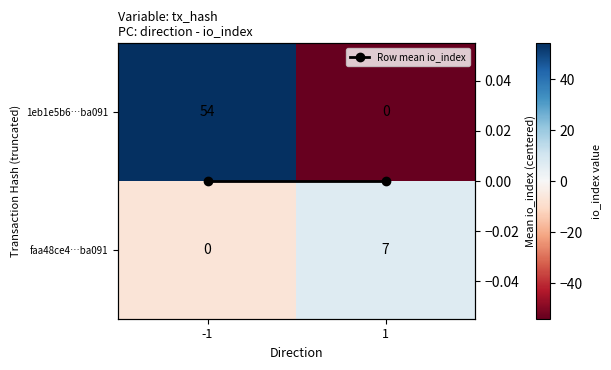

True or false: faa48ce4…ba091 has a value of 4 at 1.

False